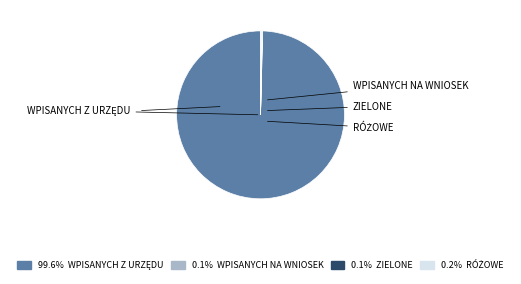

Is there any slice that represents more than half of the pie?

Yes